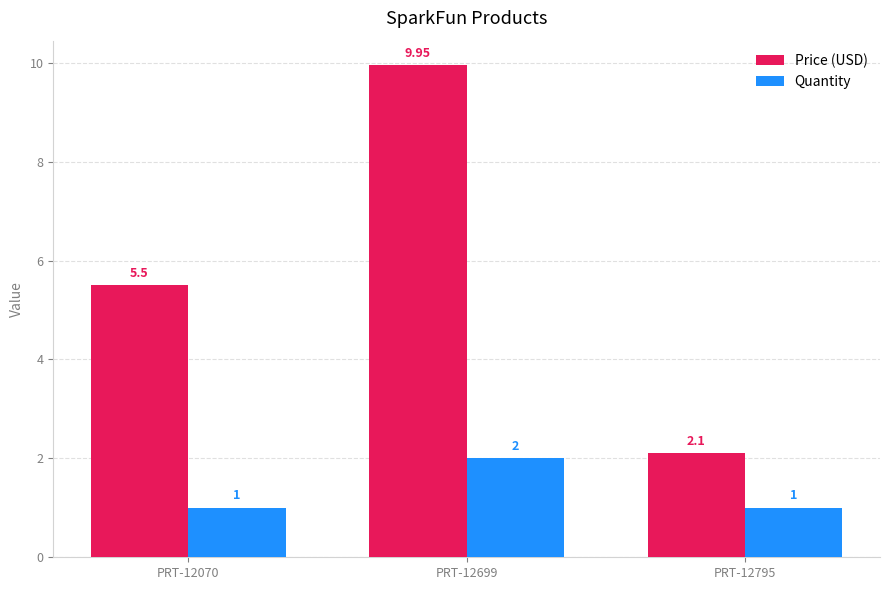

How many categories are shown in the chart?

3